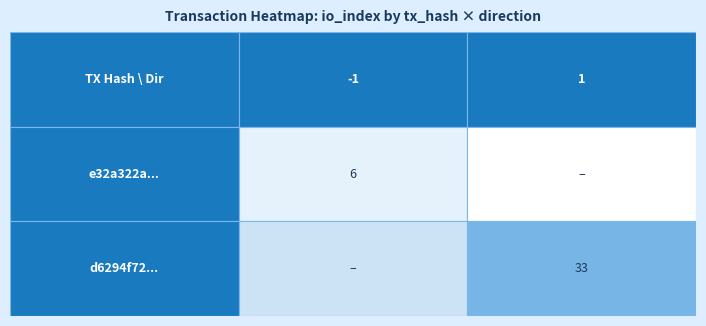

Which series changed the most between direction and io_index?

d6294f72...